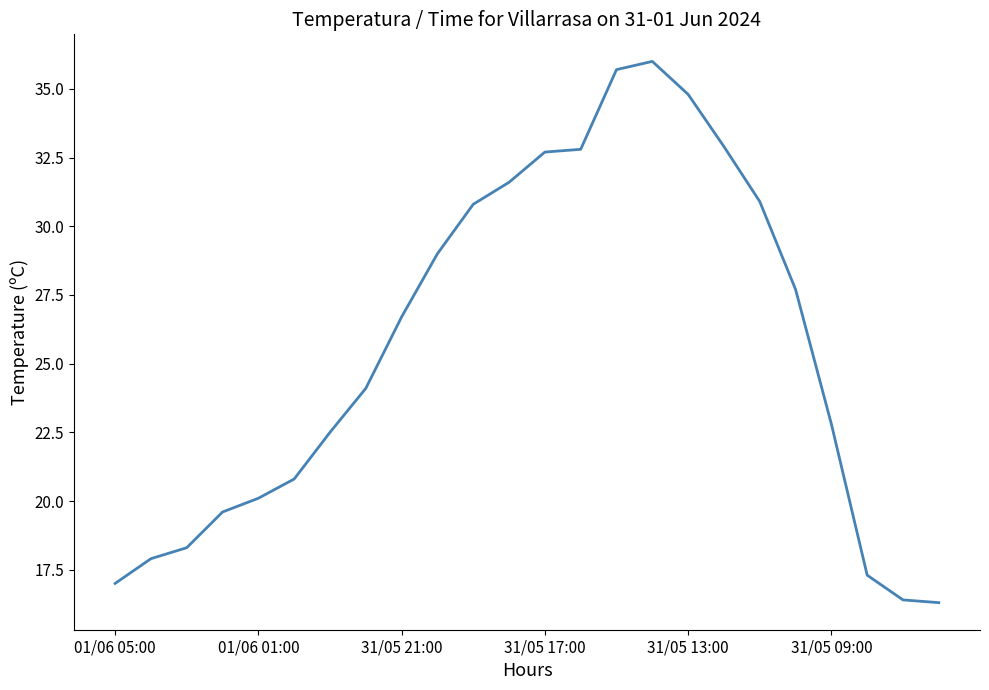

Is this an area chart (filled region under the line)?

No